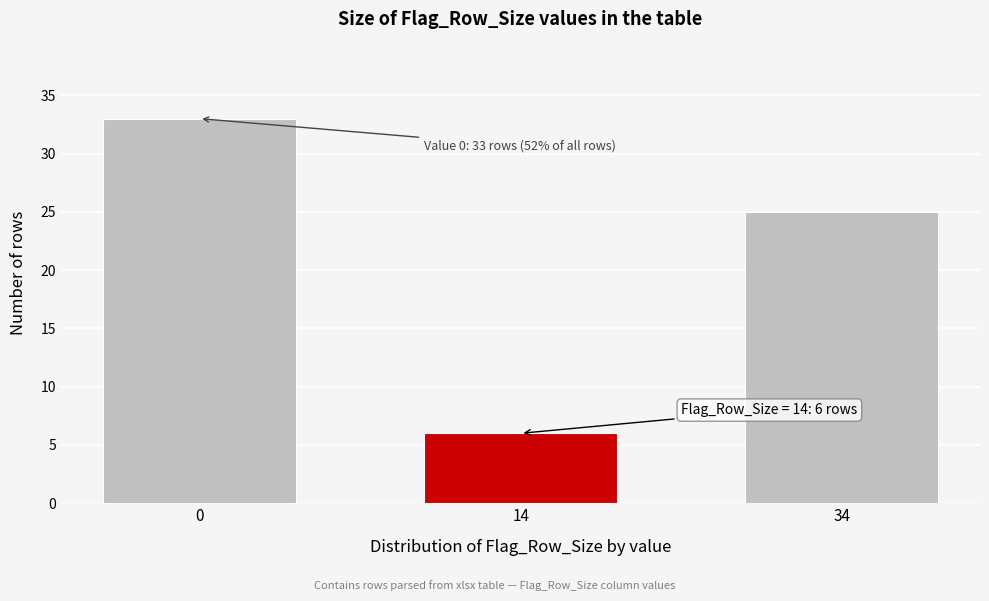

Reading left to right, transcribe all the data shown in this chart.

33	6	25